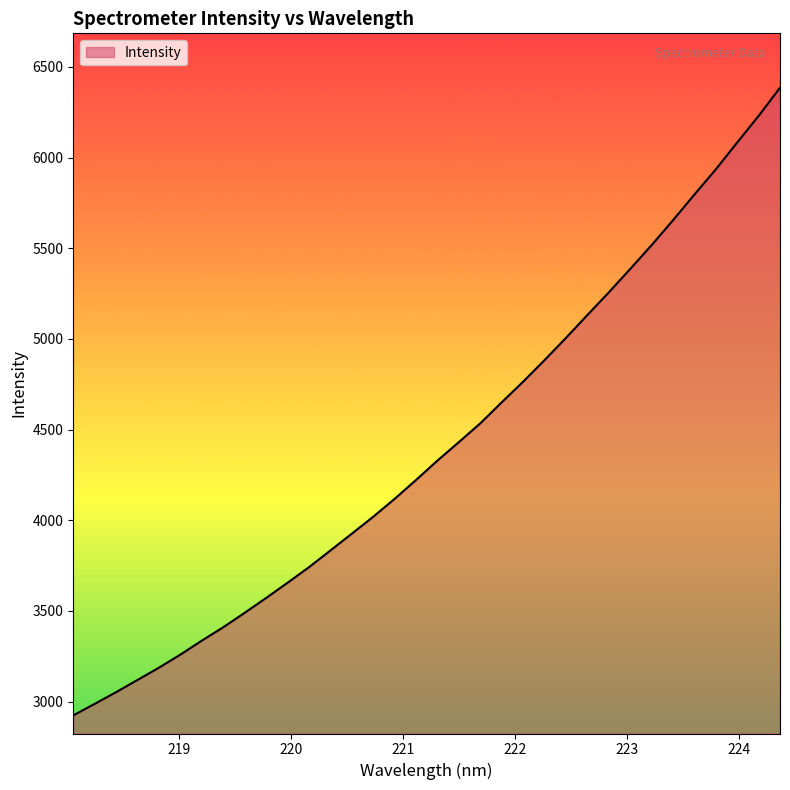

What is the difference between the maximum and minimum values?

3460.9